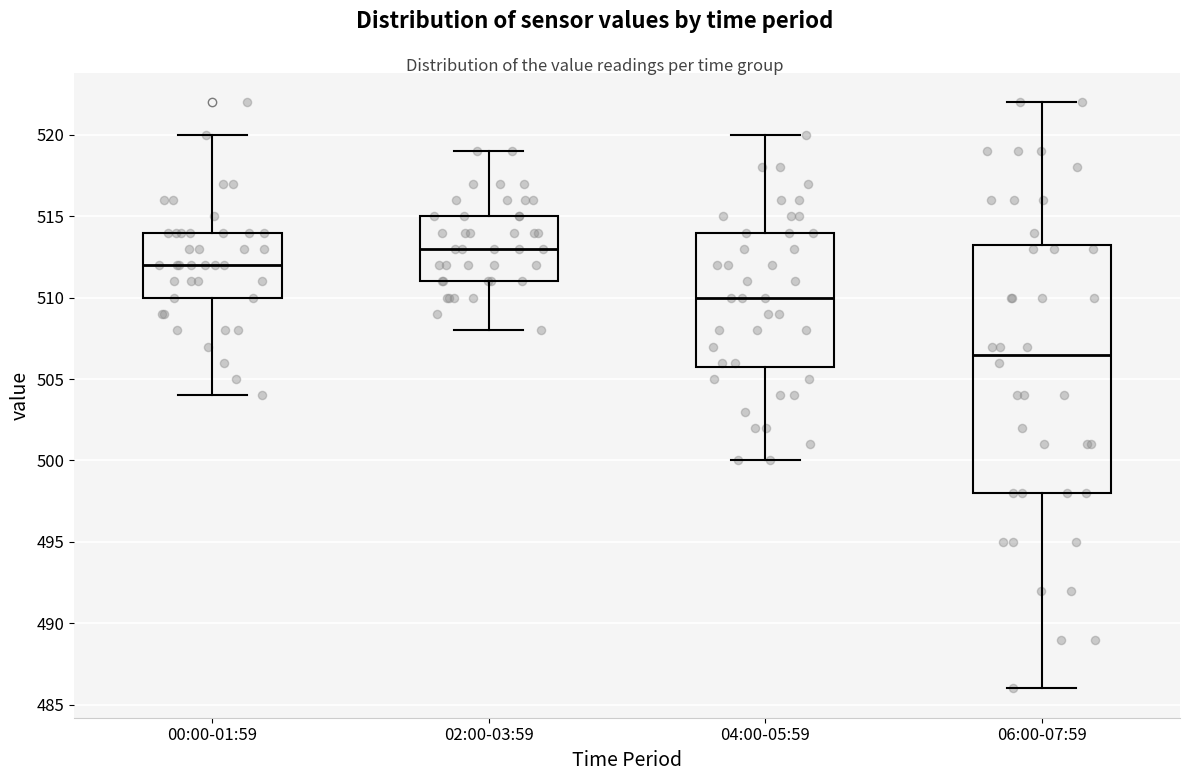

Reading left to right, transcribe this box plot: for each box, give where its median line is, the range the box spans, and where its two whiskers end, as read against the y-axis. The values are not printed on the chart, so give them approximately, as read against the axis.

00:00-01:59: median 512.0, box 510.0 to 514.0, whiskers 504.0 to 520.0
02:00-03:59: median 513.0, box 511.0 to 515.0, whiskers 508.0 to 519.0
04:00-05:59: median 510.0, box 506.0 to 514.0, whiskers 500.0 to 520.0
06:00-07:59: median 506.5, box 498.0 to 513.5, whiskers 486.0 to 522.0